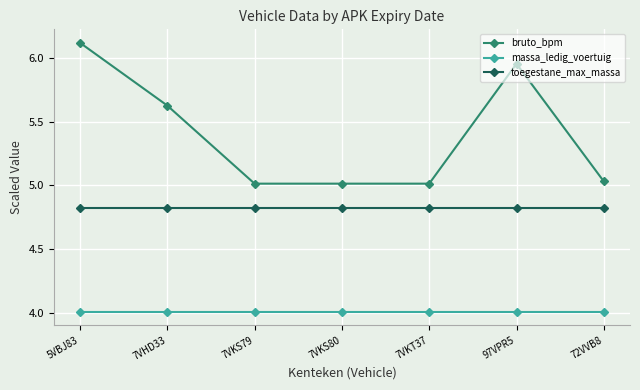

Count the number of categories in the chart.

7